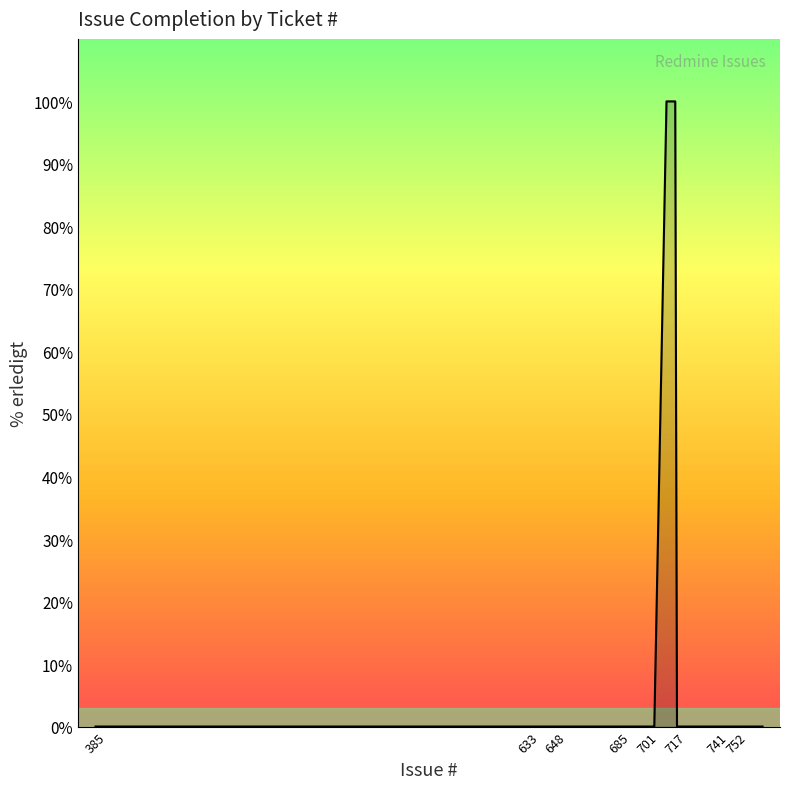

True or false: there are more than 2 points higher than both neighbors.

False